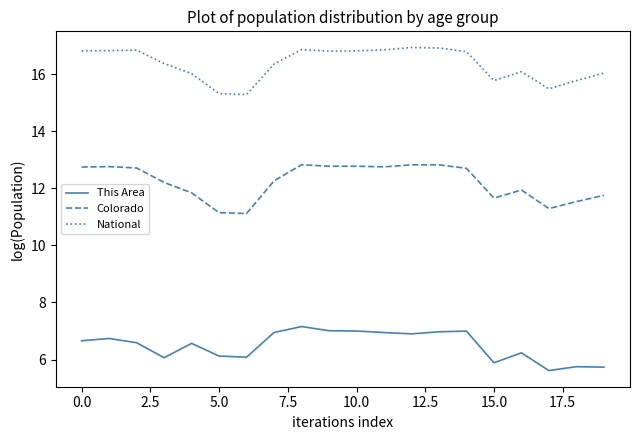

At how many categories does at least one series exceed 6?

20